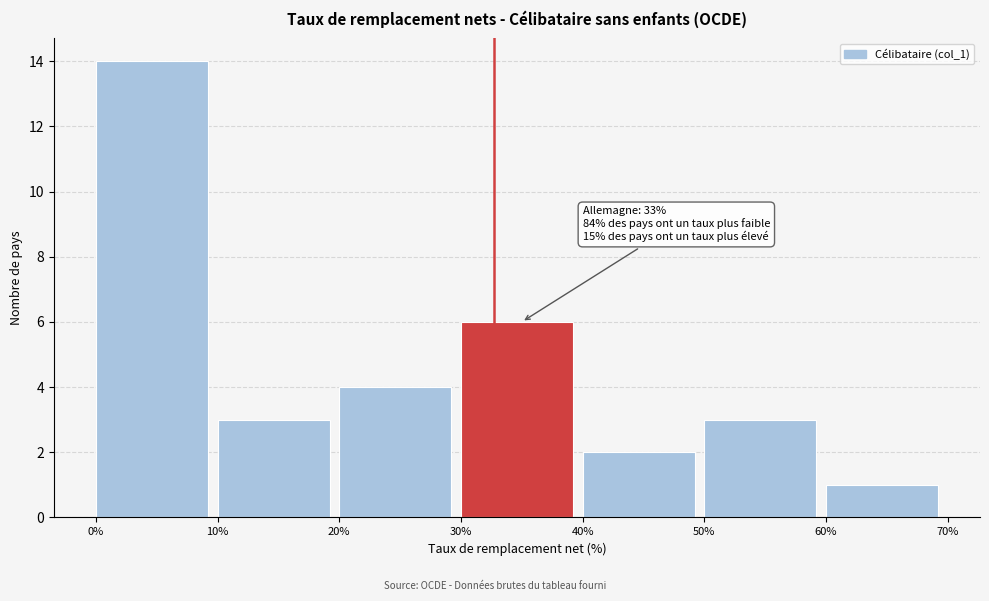

Which range on the x-axis has the tallest bar?

0% to 10%